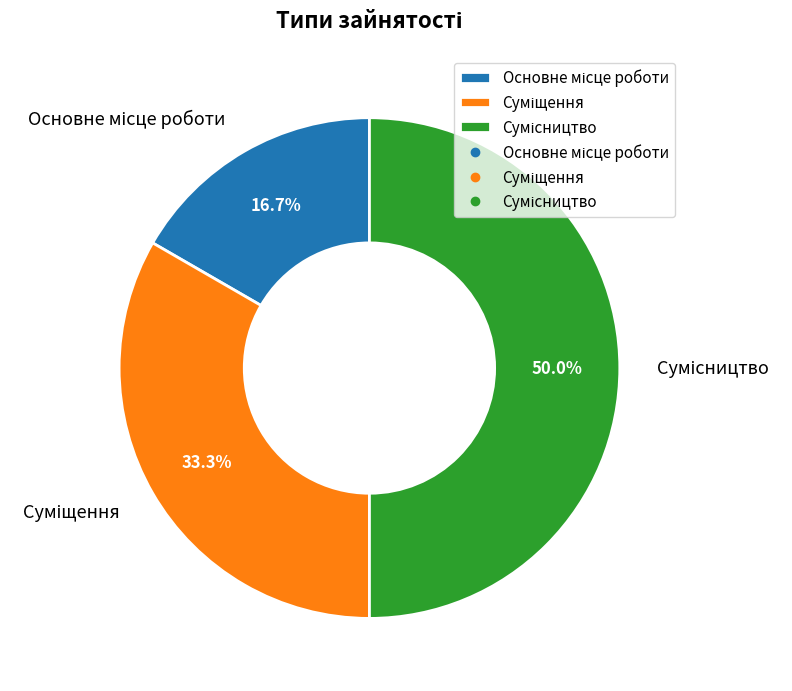

True or false: Сумісництво accounts for 50% of the total.

True